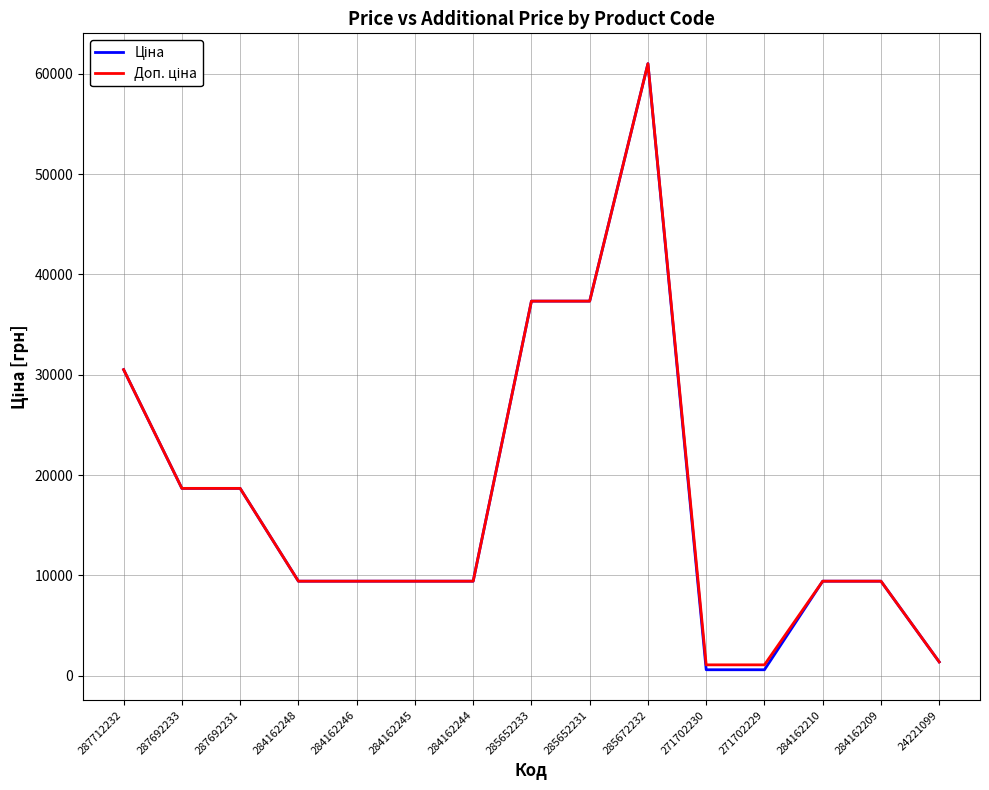

What is the total value across all series at 284162209?

18833.7